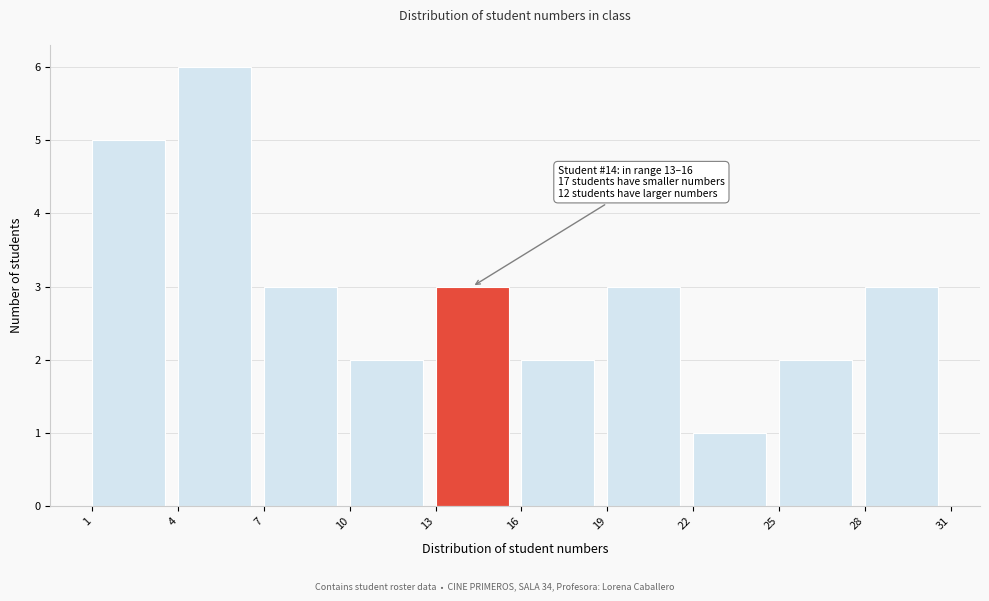

Which range on the x-axis has the tallest bar?

4 to 7